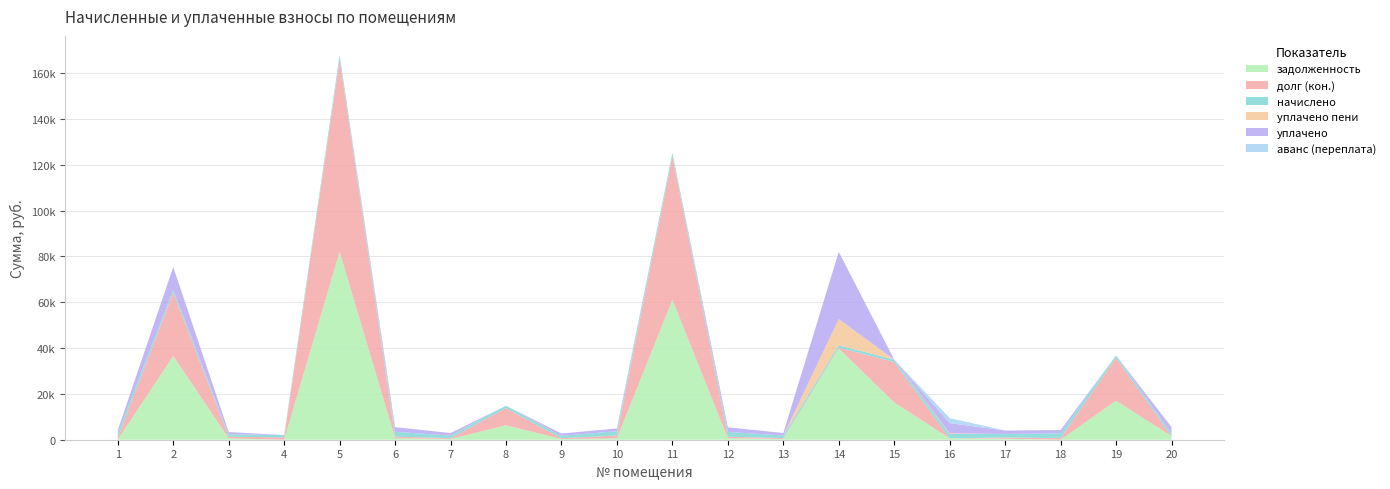

Reading left to right, what are all the values shown in this chart?

задолженность: 1=0.0	2=36564.5	3=625.8	4=1.1	5=82028.4	6=633.2	7=337.2	8=6293.2	9=314.0	10=568.8	11=61074.1	12=624.8	13=339.0	14=39844.2	15=16255.9	16=601.4	17=463.3	18=0.0	19=17036.9	20=1571.9
долг (кон.): 1=693.1	2=27683.4	3=696.6	4=1027.8	5=83927.4	6=702.4	7=374.0	8=7482.3	9=348.1	10=1261.8	11=62618.8	12=694.1	13=376.1	14=343.9	15=17678.1	16=0.0	17=513.9	18=702.4	19=18571.8	20=0.0
начислено: 1=2079.2	2=1118.9	3=1041.2	4=1025.6	5=1899.0	6=2107.2	7=1122.0	8=1031.8	9=1044.3	10=1892.8	11=1544.7	12=2082.4	13=1128.2	14=1031.8	15=1031.8	16=1914.5	17=1541.6	18=2107.2	19=1128.2	20=1038.1
уплачено пени: 1=0.0	2=0.0	3=1.4	4=0.0	5=0.0	6=0.0	7=0.0	8=0.0	9=0.5	10=0.0	11=0.0	12=0.0	13=0.0	14=11407.1	15=0.0	16=267.1	17=0.0	18=0.0	19=0.0	20=12.1
уплачено: 1=1386.2	2=10000.0	3=972.8	4=0.0	5=0.0	6=2038.1	7=1085.2	8=0.0	9=1010.0	10=1199.7	11=0.0	12=2013.0	13=1091.2	14=29356.5	15=0.0	16=4455.8	17=1491.0	18=1404.8	19=0.0	20=2813.2
аванс (переплата): 1=0.0	2=0.0	3=0.0	4=0.0	5=0.0	6=0.0	7=0.0	8=0.0	9=0.0	10=0.0	11=0.0	12=0.0	13=0.0	14=0.0	15=0.0	16=2201.7	17=0.0	18=0.0	19=0.0	20=210.3